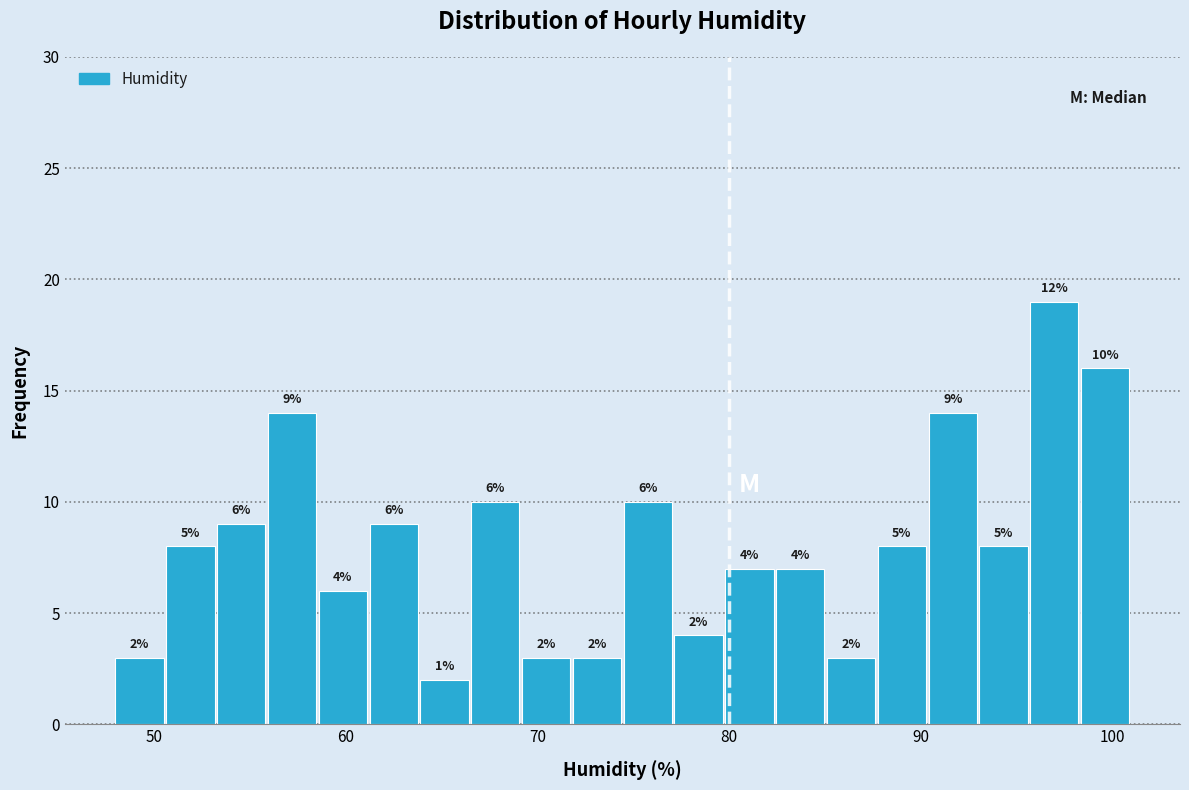

Around what value on the x-axis is the tallest bar? Give the approximate position of its centre, as read against the axis.

97